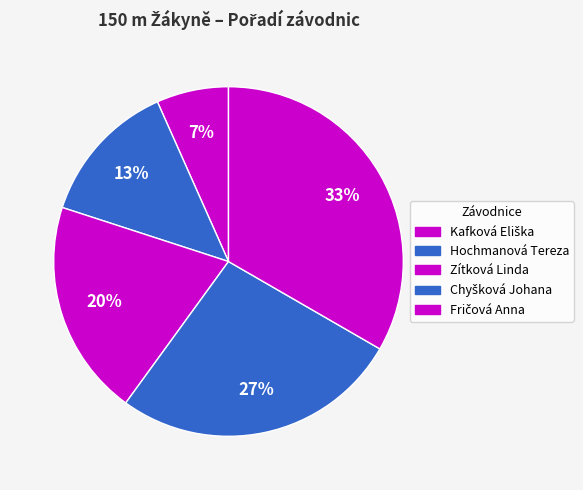

Is Hochmanová Tereza the majority of the pie?

No